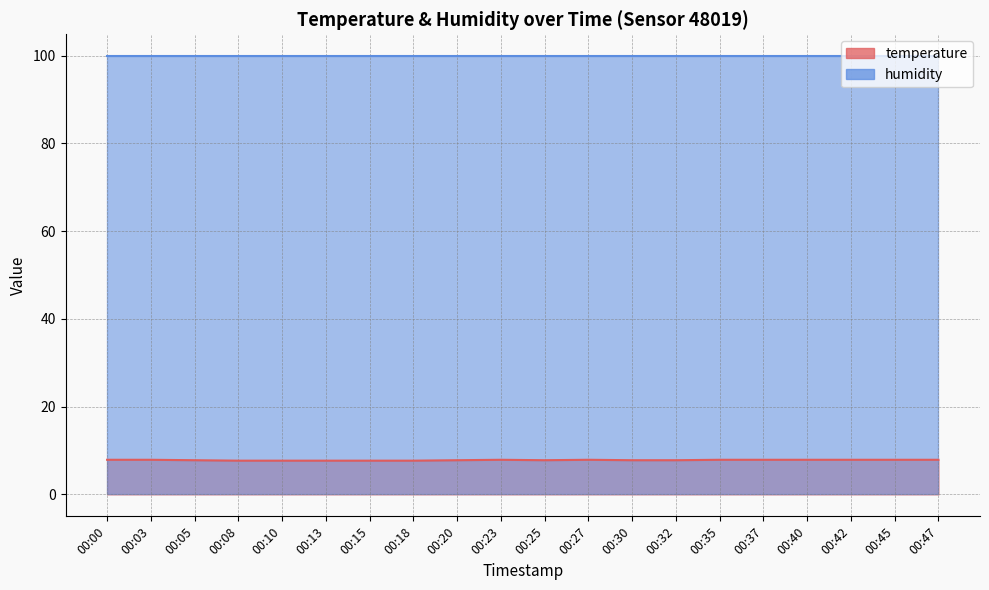

Does the chart display data point markers on the line(s)?

No